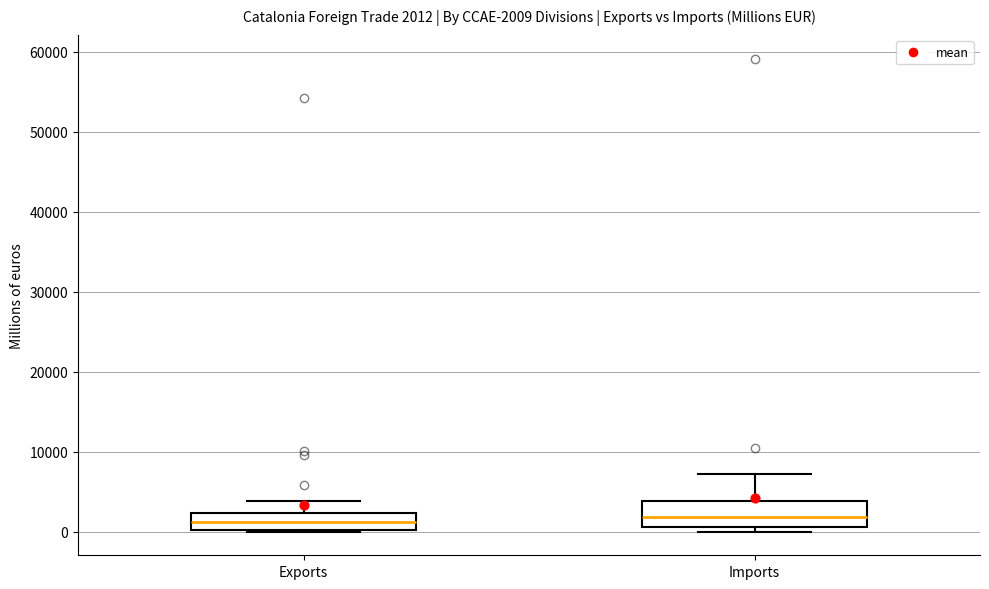

Which box is the tallest, from its lower edge to its upper edge?

Imports